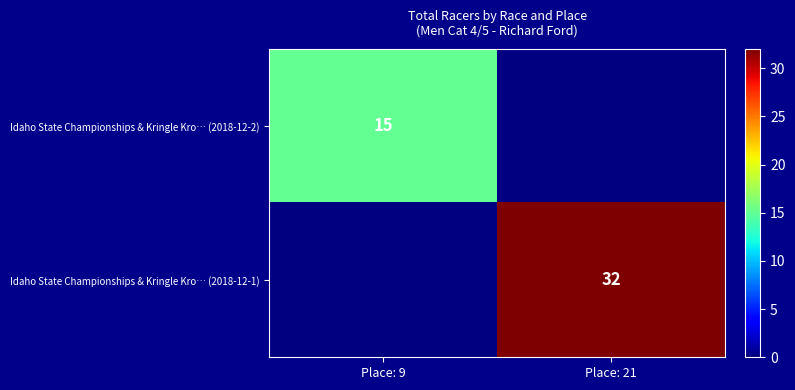

True or false: Idaho State Championships & Kringle Kro… (2018-12-1) has a value of 45.7 at Place: 21.

False